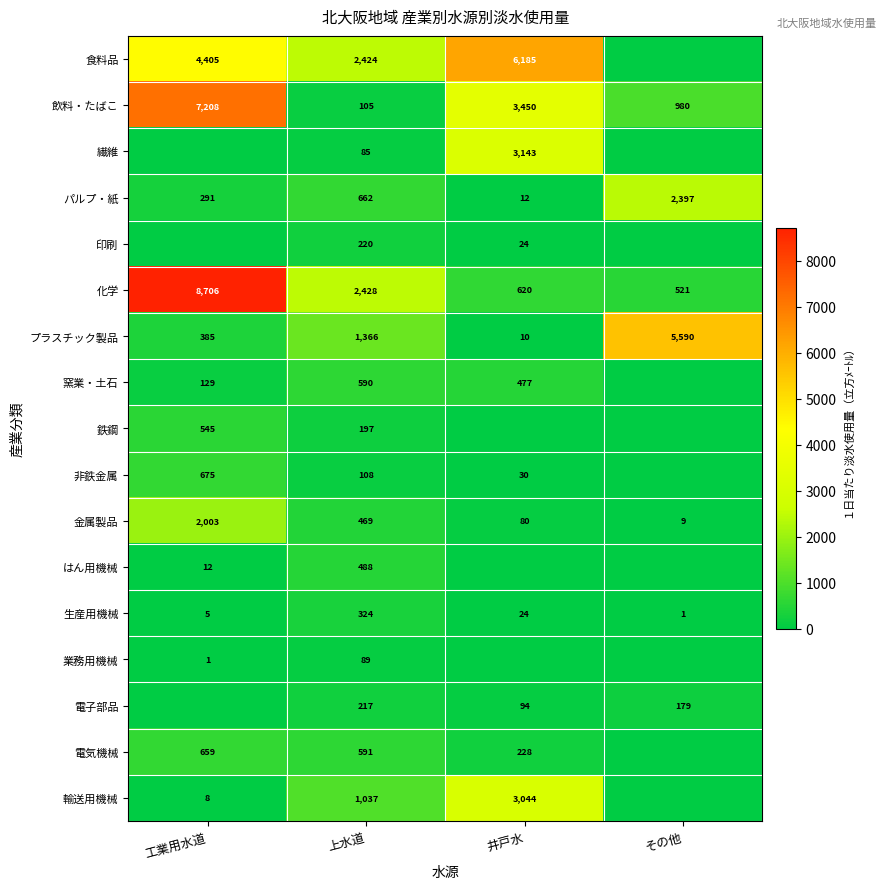

Is the value of 鉄鋼 at 上水道 greater than the value of 印刷 at 上水道?

No